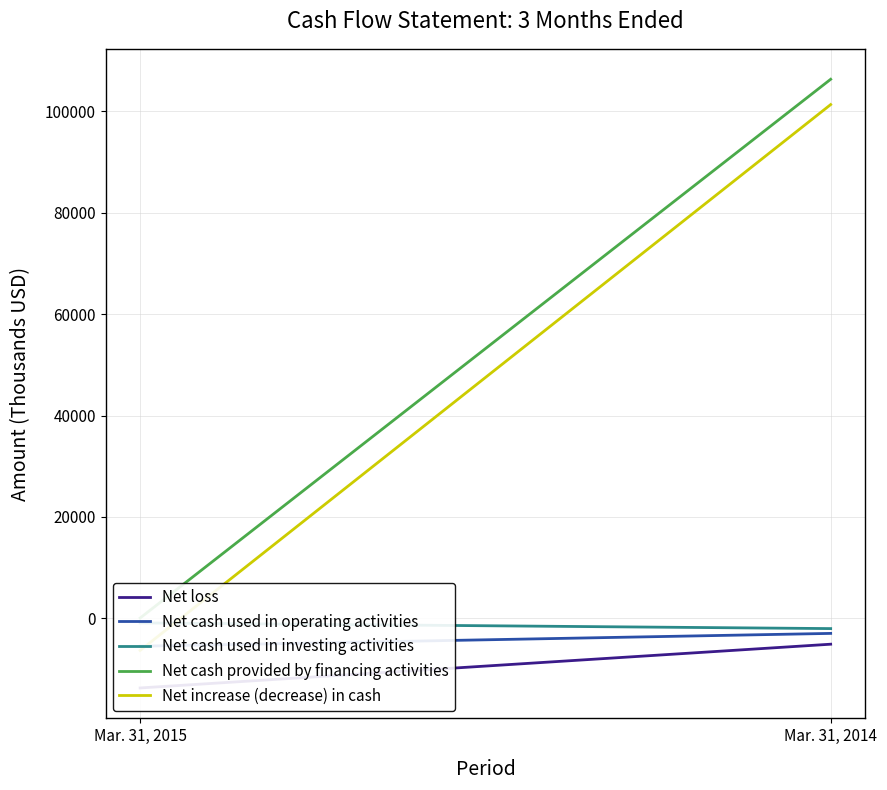

What is the difference between the Net cash provided by financing activities values at Mar. 31, 2015 and Mar. 31, 2014?

106285